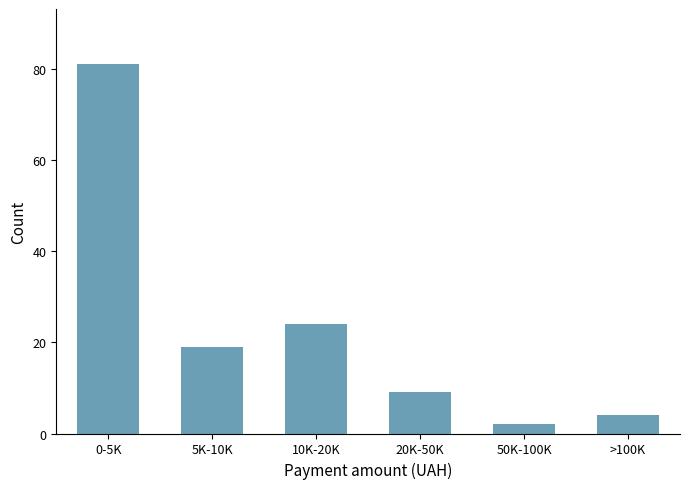

Reading left to right, what are all the values shown in this chart?

81	19	24	9	2	4